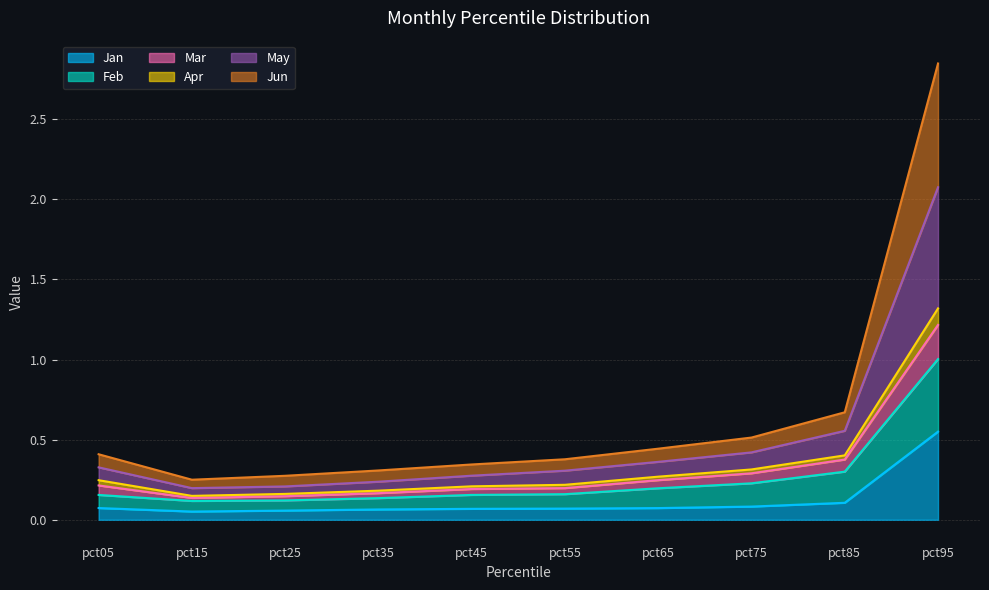

At which category is the sum across all series the highest?

pct95